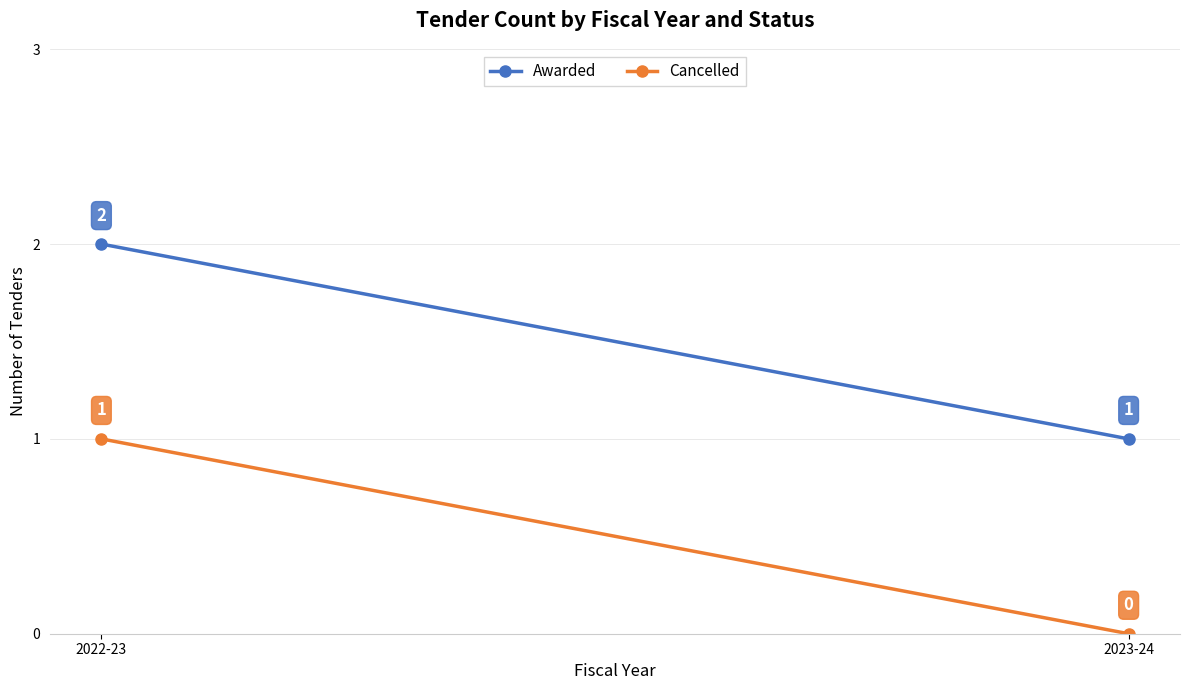

Rank the categories by Cancelled value from highest to lowest.

2022-23, 2023-24